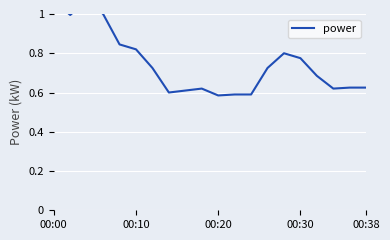

What value does the data have at 8?

0.6